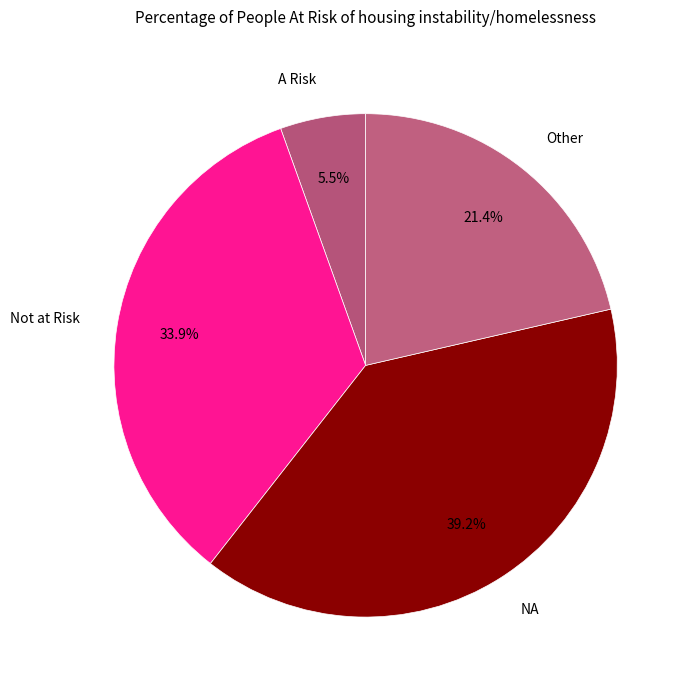

Is there a majority slice in this chart?

No